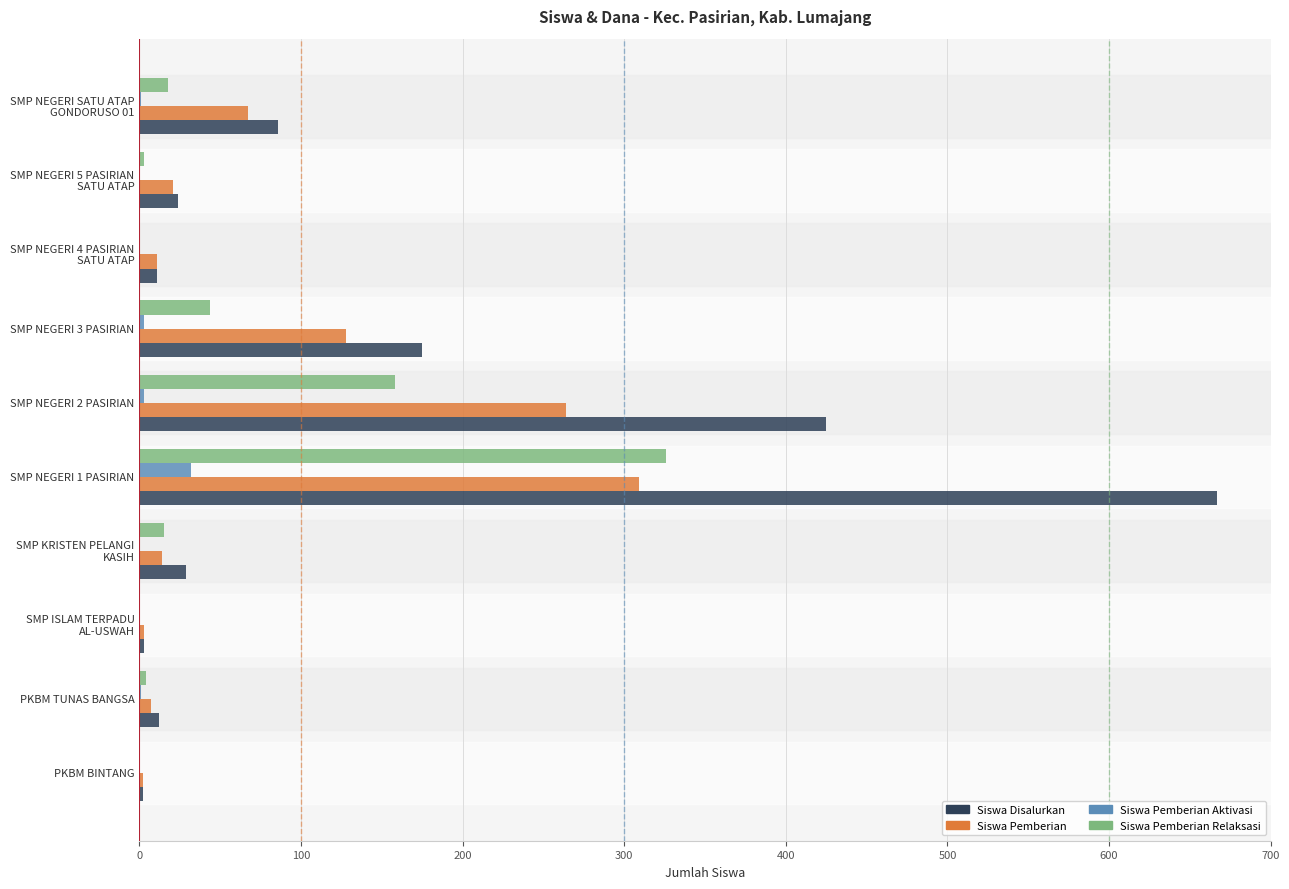

How many series are shown in this chart?

4